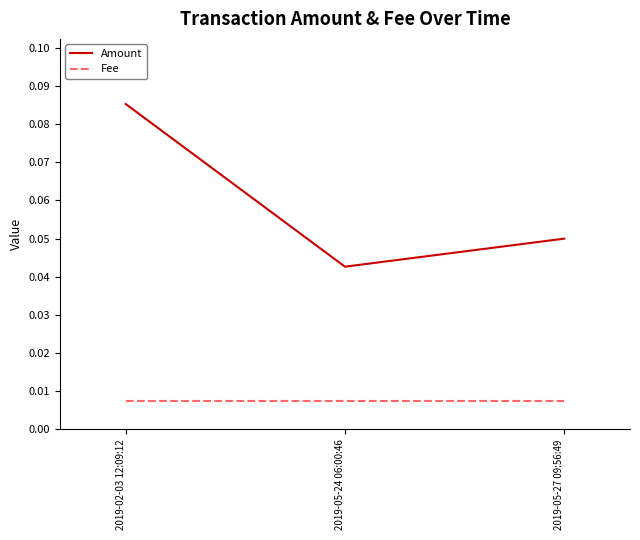

At which label is Amount closest to 0?

2019-05-24 06:00:46